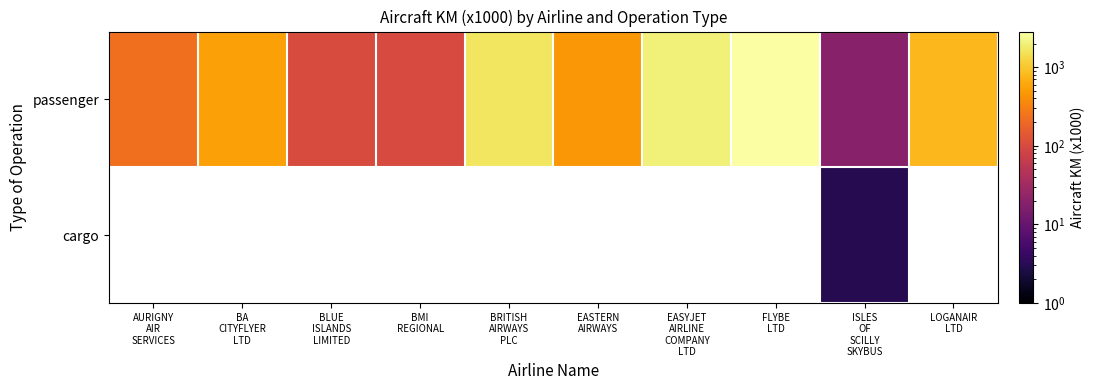

List the series in order of their peak value, highest first.

passenger, cargo